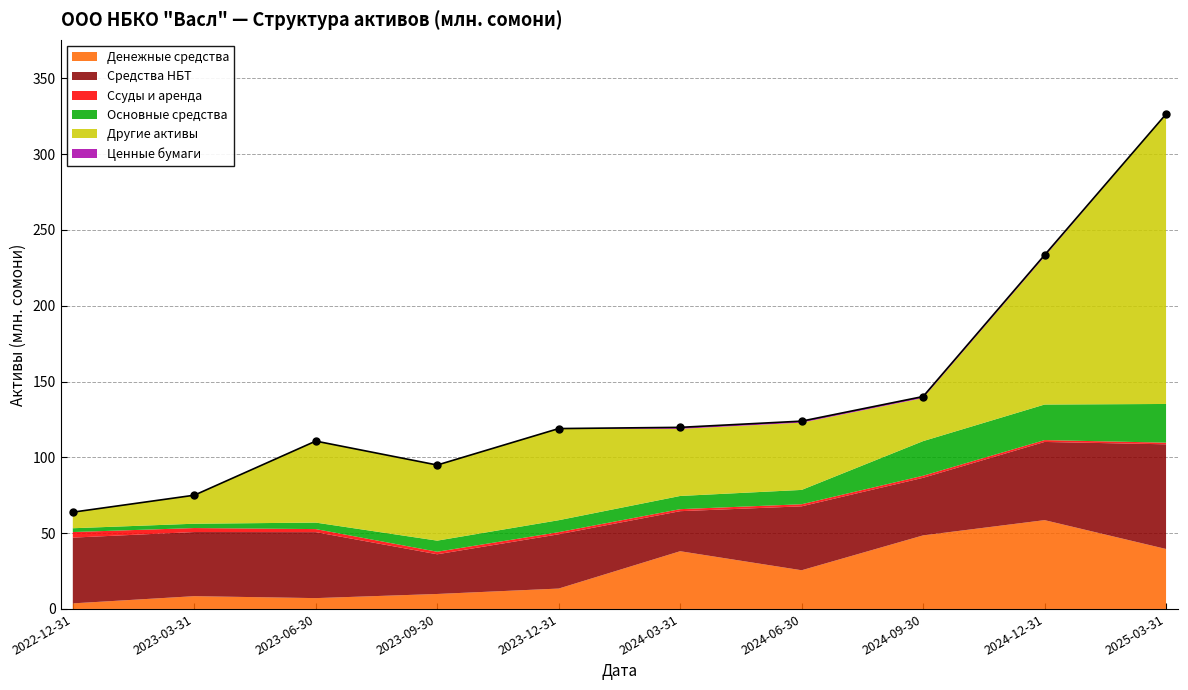

True or false: Другие активы and Ценные бумаги intersect in this chart.

False